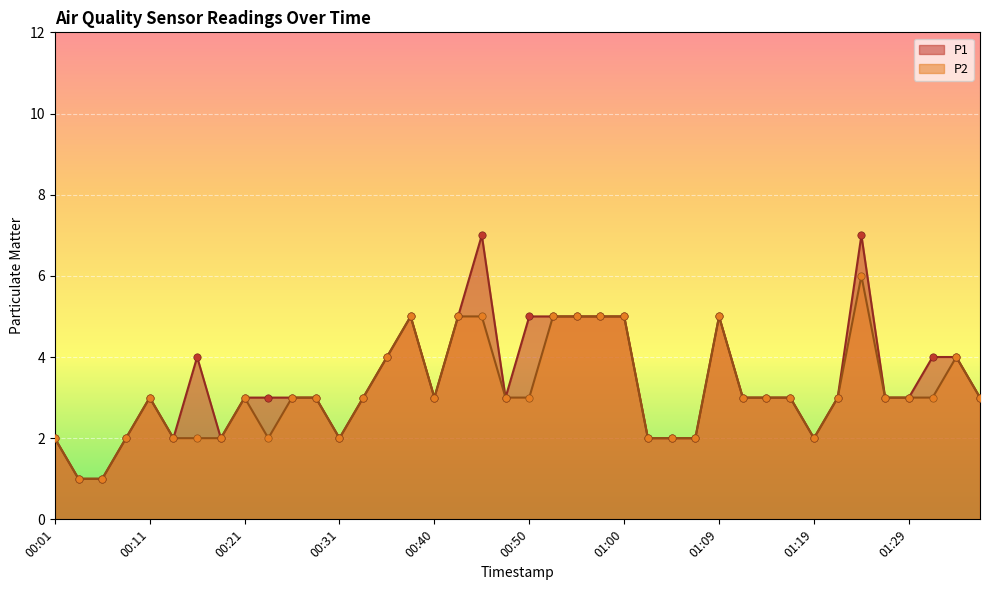

At how many categories does at least one series exceed 3?

14